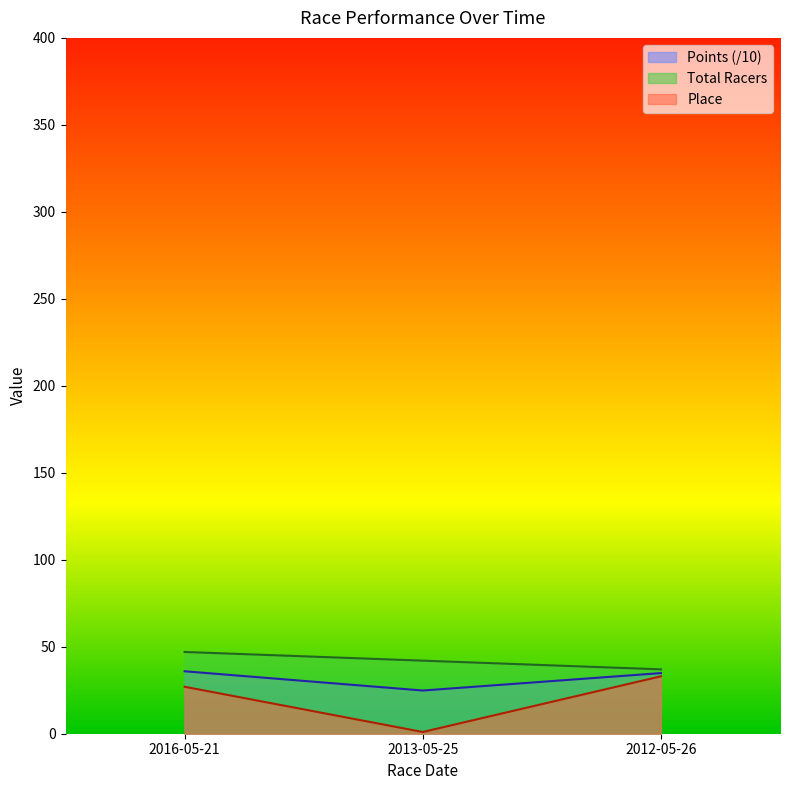

Rank the series by their maximum value, from lowest to highest.

Place, Points, Total Racers